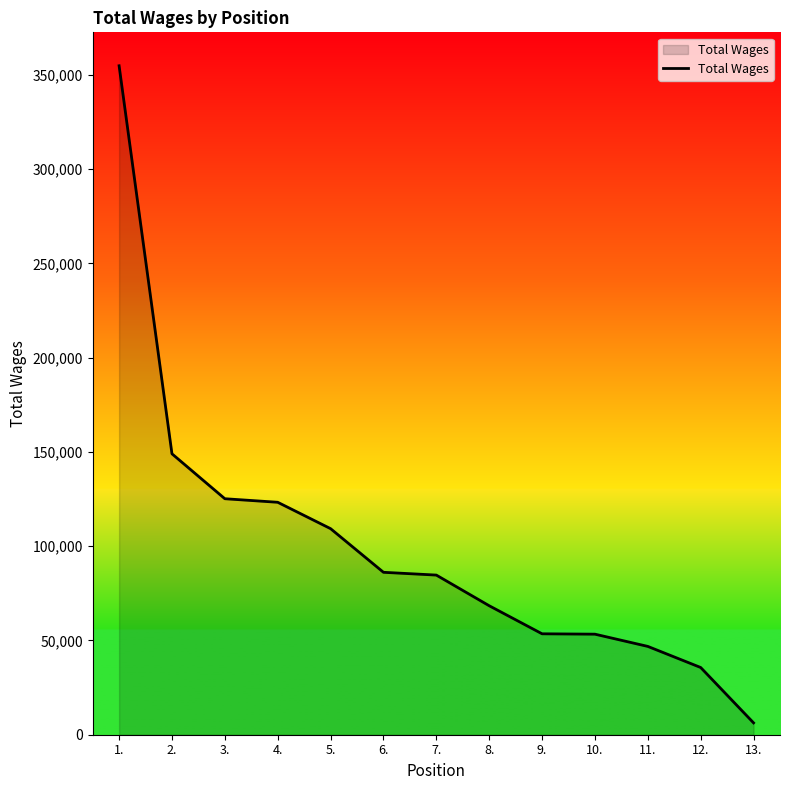

At which label is the value closest to 180569?

2.